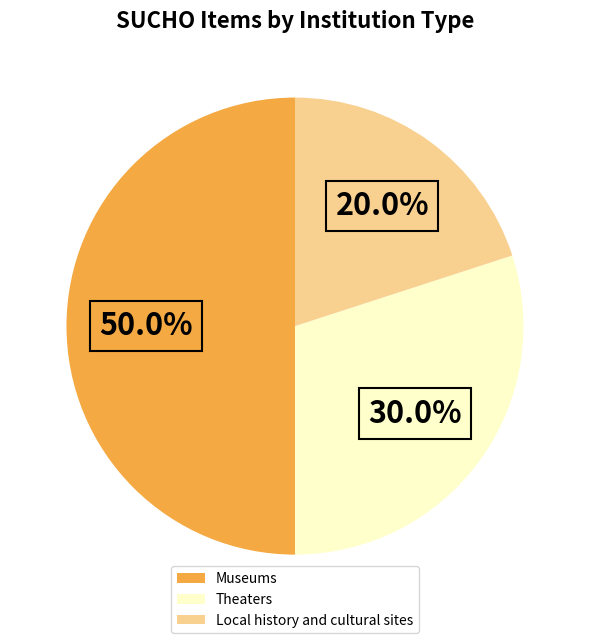

To the nearest percent, what is the average slice percentage?

33%